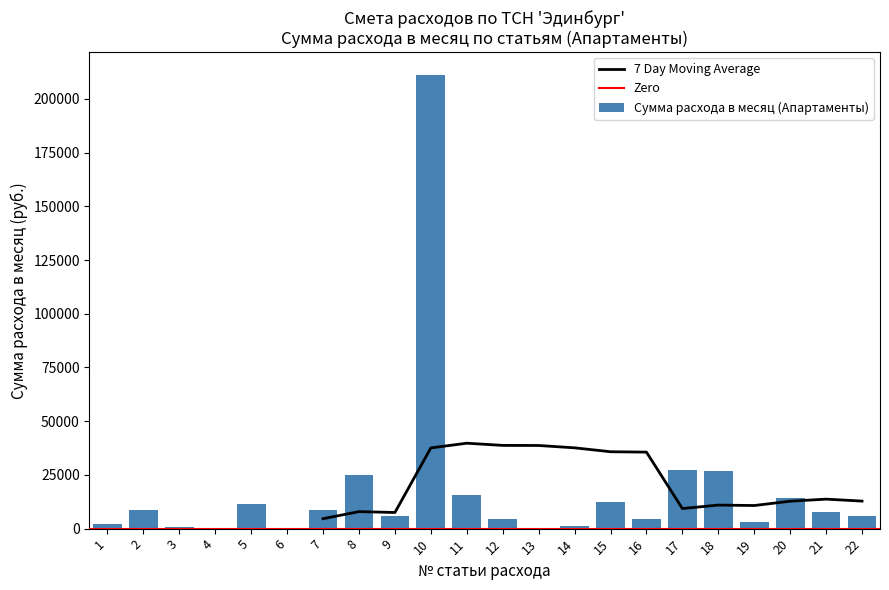

Reading left to right, transcribe all the data shown in this chart.

1=1945.0	2=8501.0	3=937.0	4=360.0	5=11455.0	6=360.0	7=8789.0	8=24998.0	9=5691.0	10=211293.0	11=15705.0	12=4322.4	13=72.0	14=1152.6	15=12246.8	16=4466.0	17=27447.0	18=27015.0	19=2882.0	20=14120.0	21=7924.0	22=5835.0